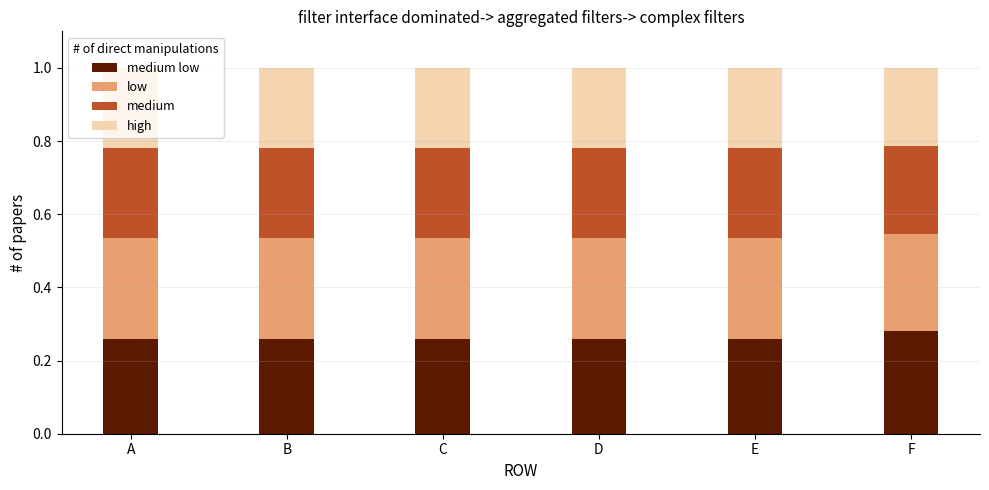

How many bars are there in total?

6